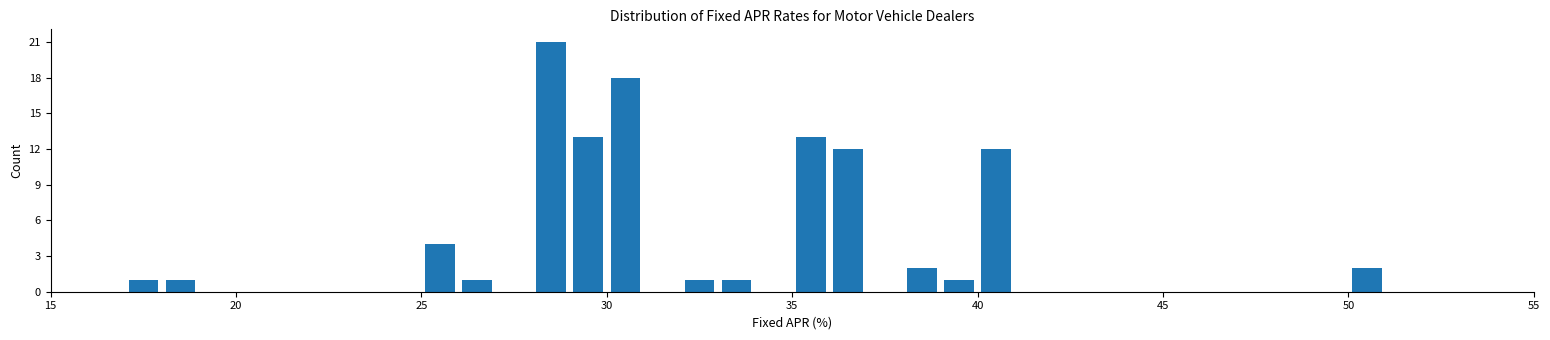

Around what value on the x-axis is the tallest bar? Give the approximate position of its centre, as read against the axis.

28.5